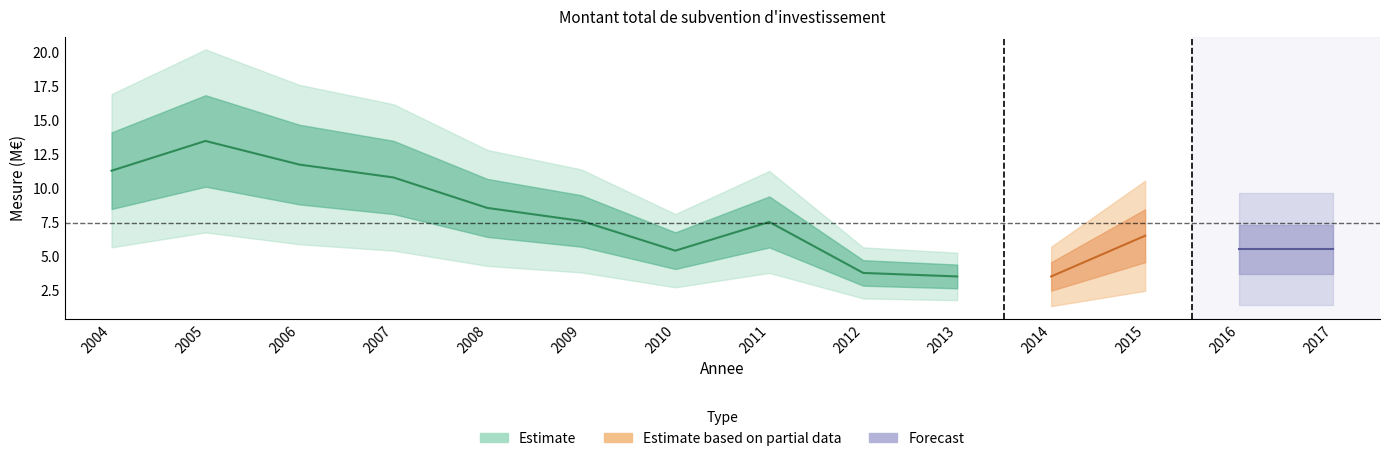

Is it true that the value at 2017 is 1.4?

False